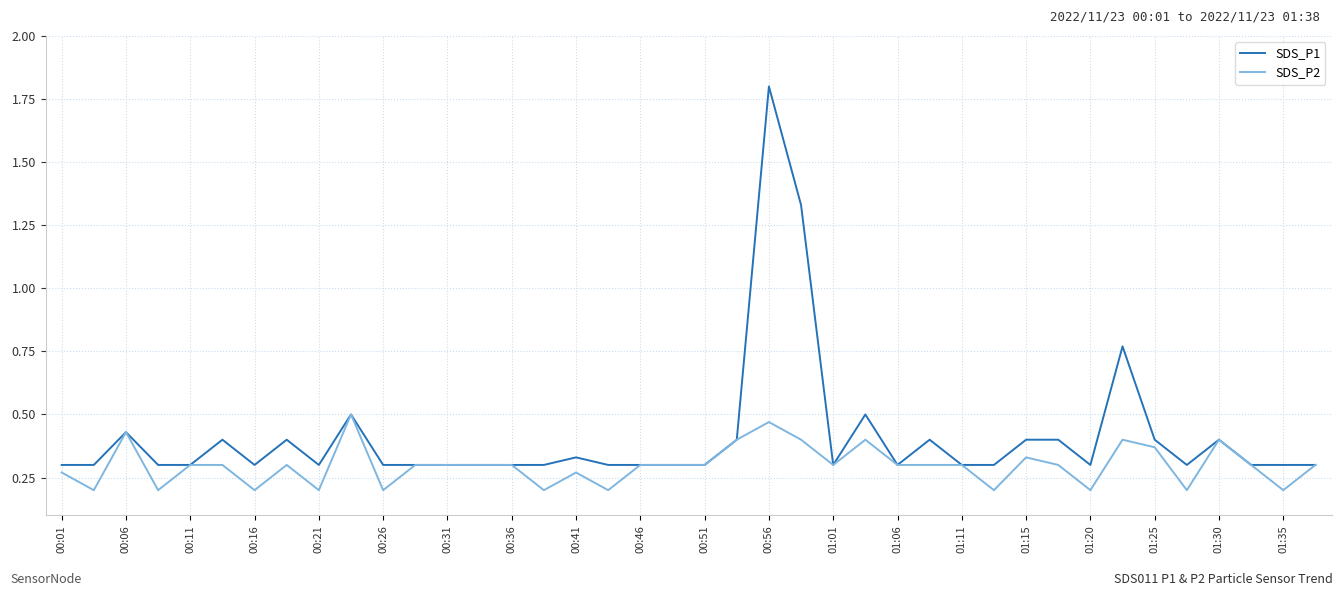

What is the maximum value shown in the chart?

1.8